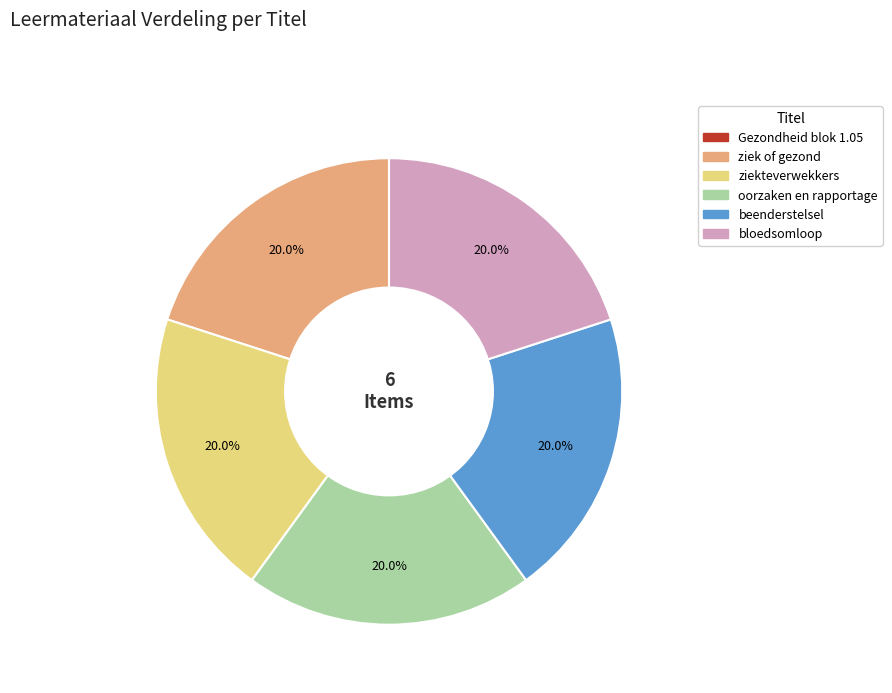

What is the total percentage of bloedsomloop and beenderstelsel?

40.0%